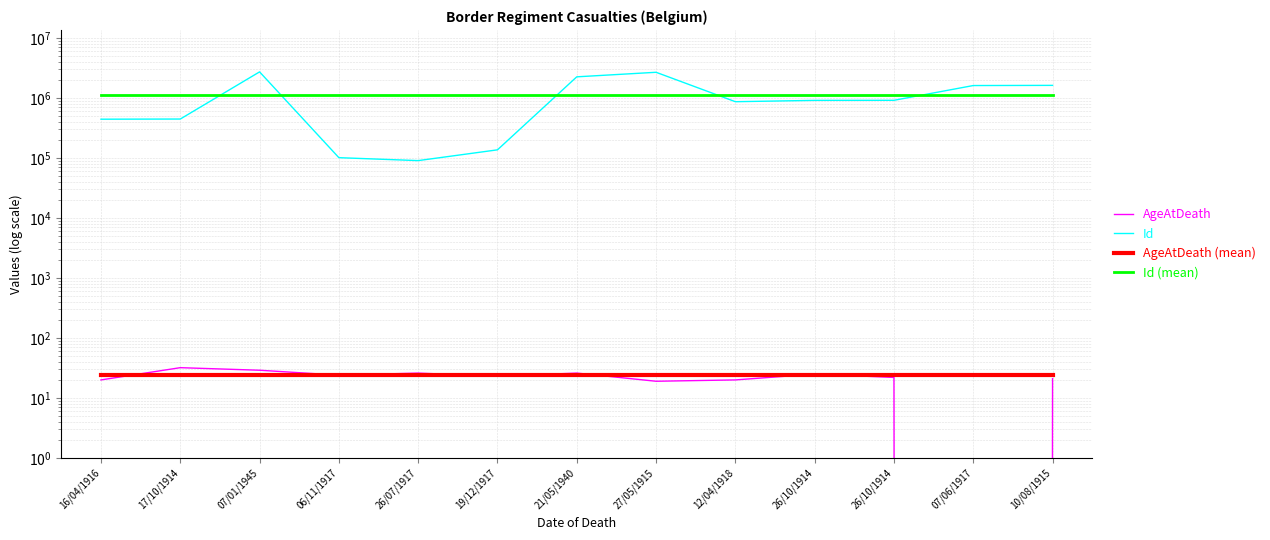

Where is the first local maximum for AgeAtDeath?

17/10/1914